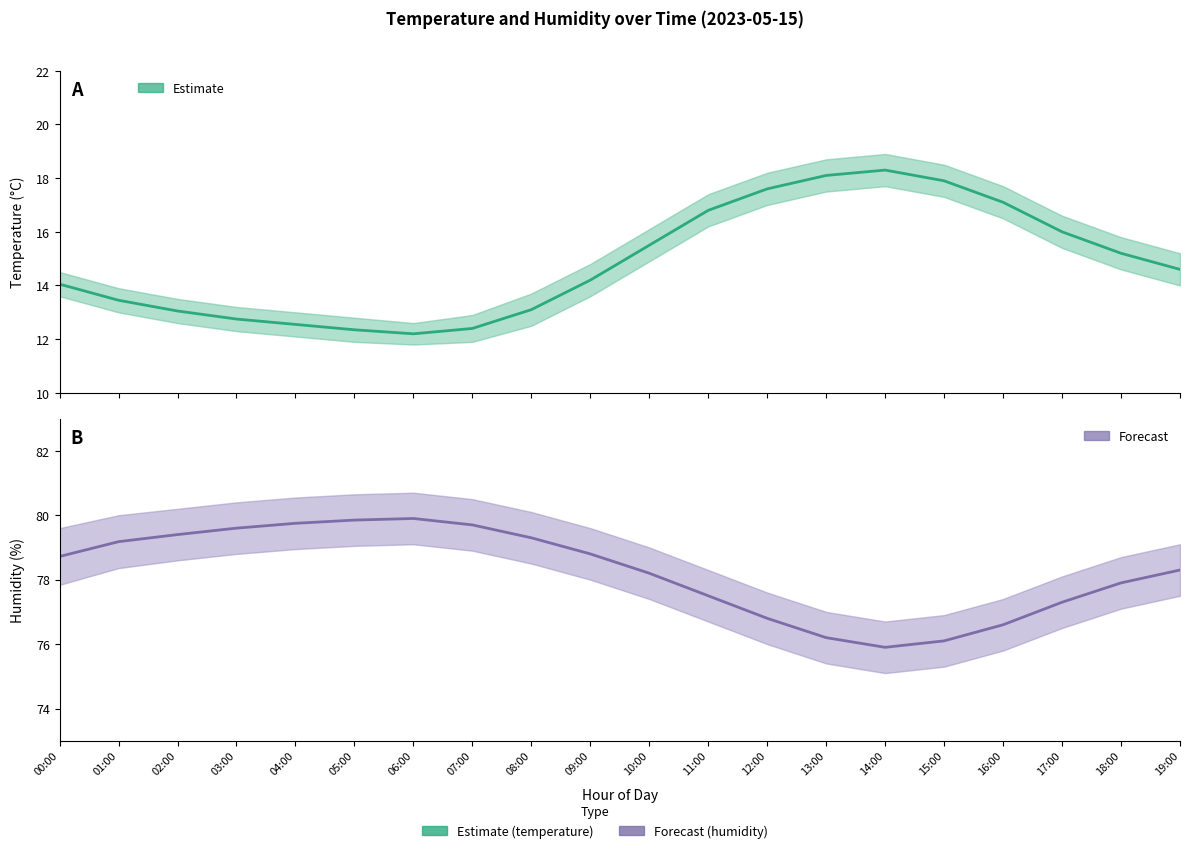

True or false: temperature and humidity cross at least once.

False